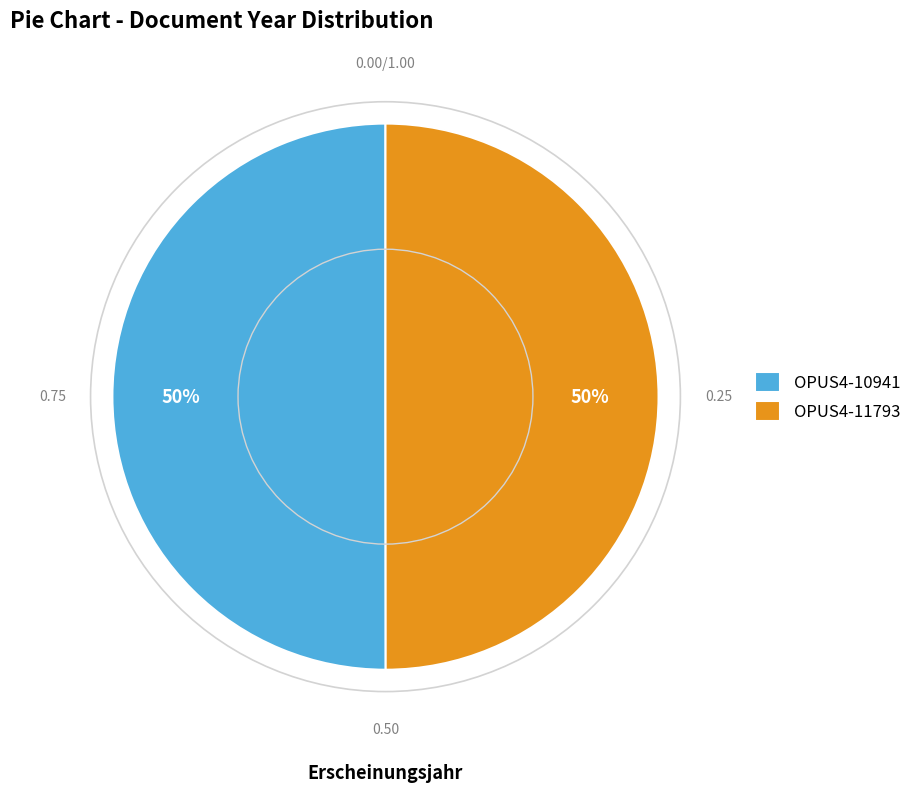

What is the ratio of the value at OPUS4-10941 to the value at OPUS4-11793?

1.0